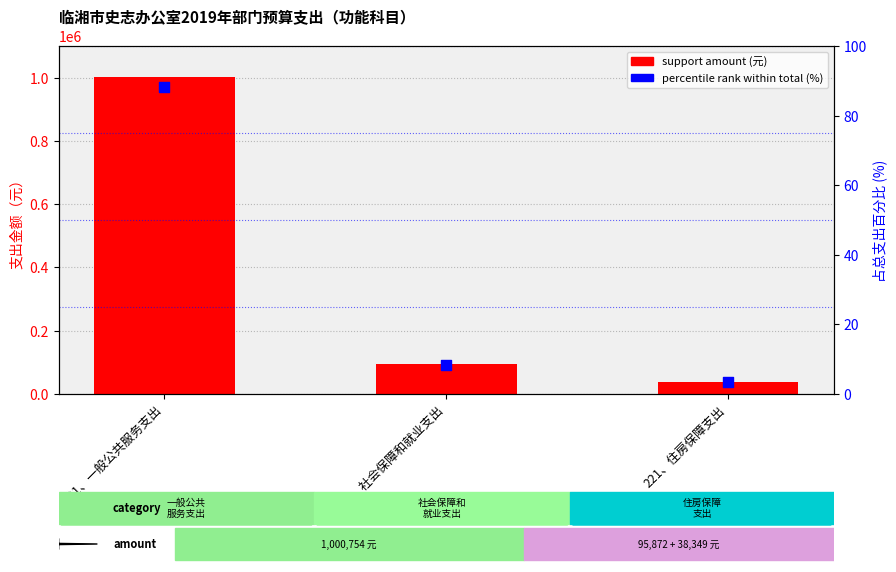

Which series has the largest total across all categories?

support amount (元)